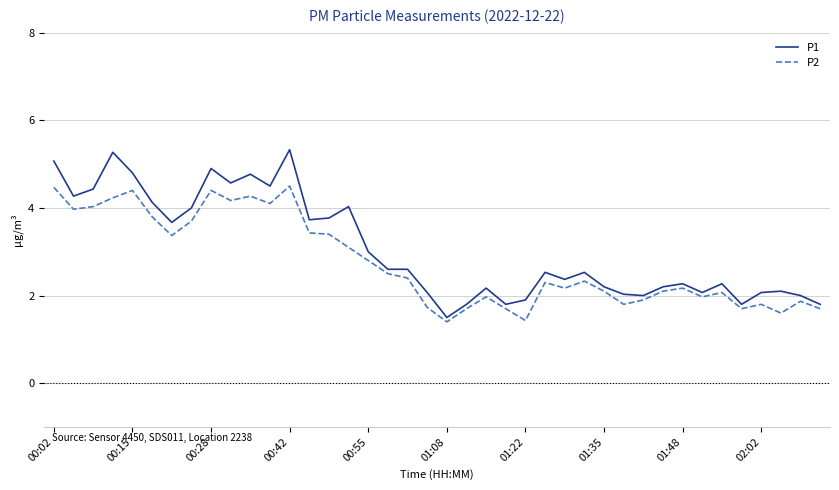

Which series has the largest total across all categories?

P1